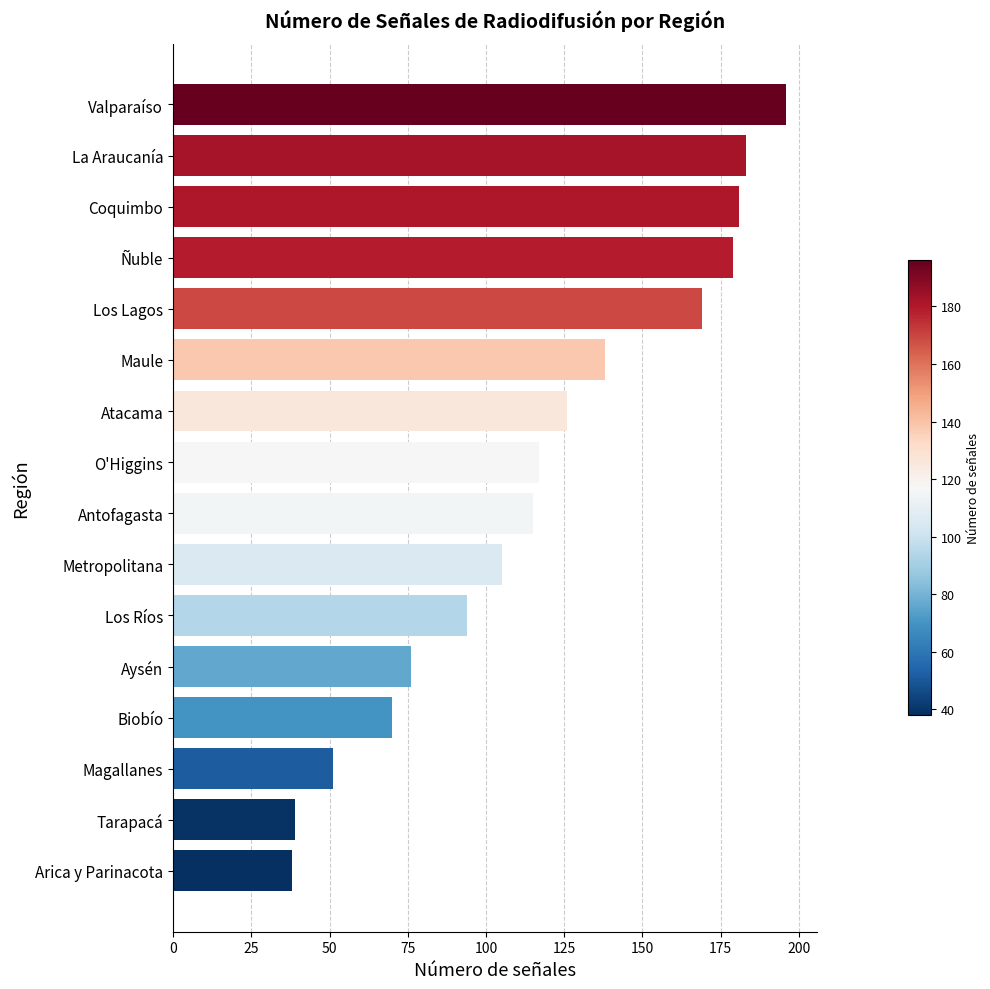

Which label corresponds to the largest value in the chart?

Valparaíso